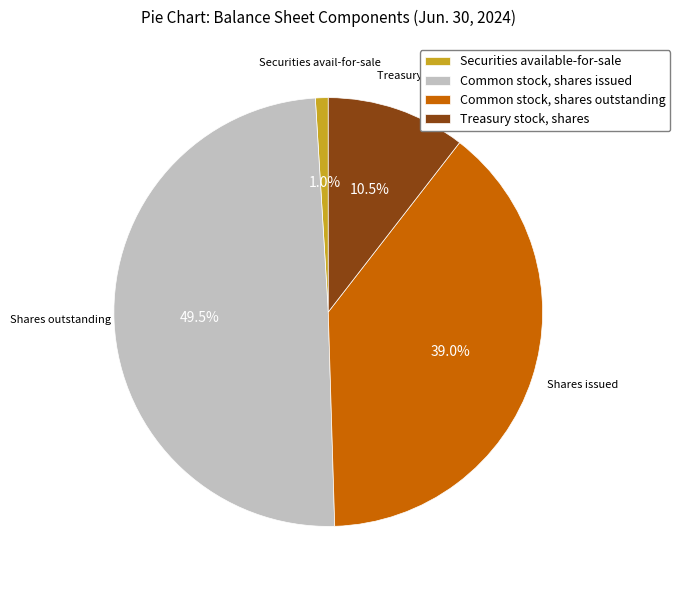

Rank the categories by value from lowest to highest.

Securities available-for-sale, Treasury stock, shares, Common stock, shares outstanding, Common stock, shares issued